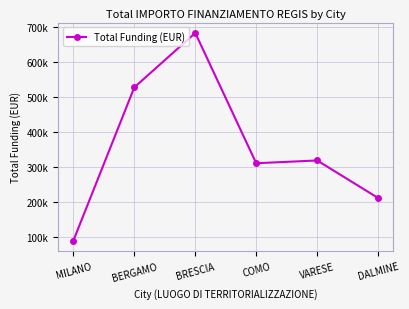

Does the chart have visible grid lines?

Yes